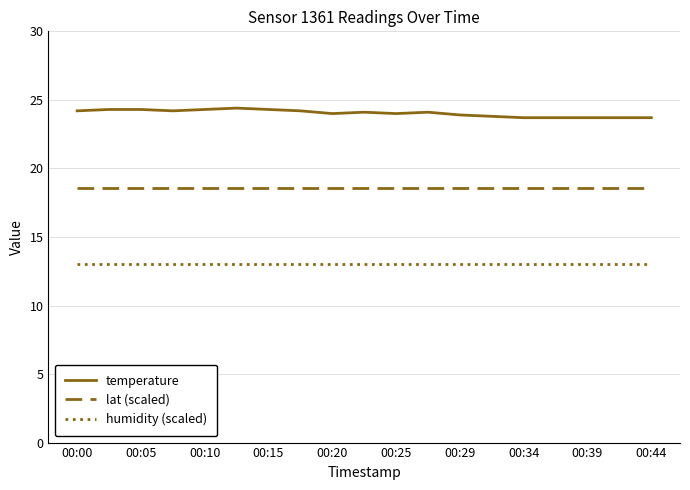

Count the temperature values in the range 23 to 24.

9